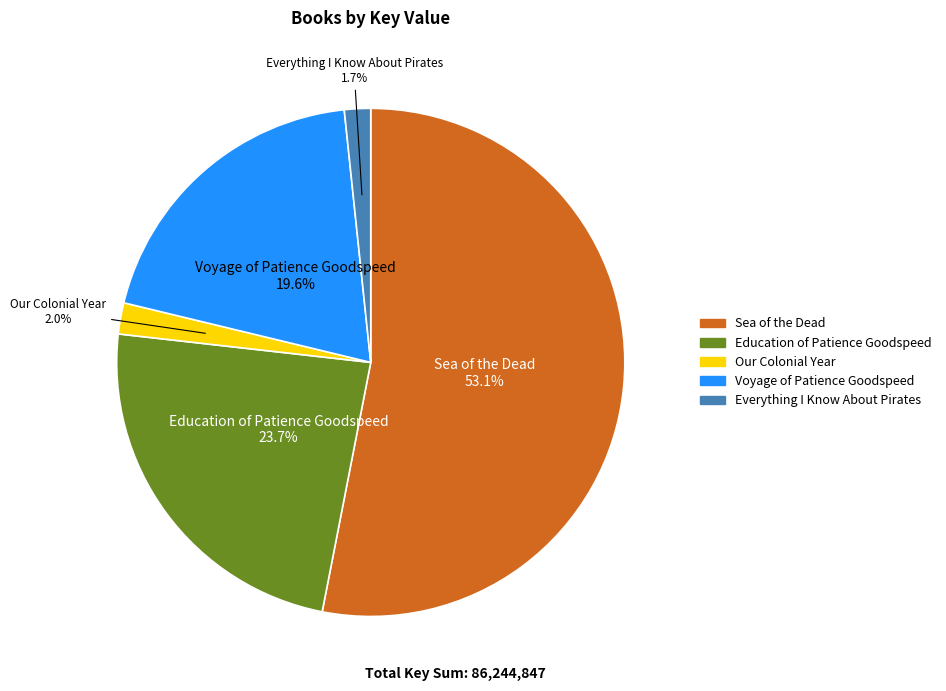

Is there a majority slice in this chart?

Yes